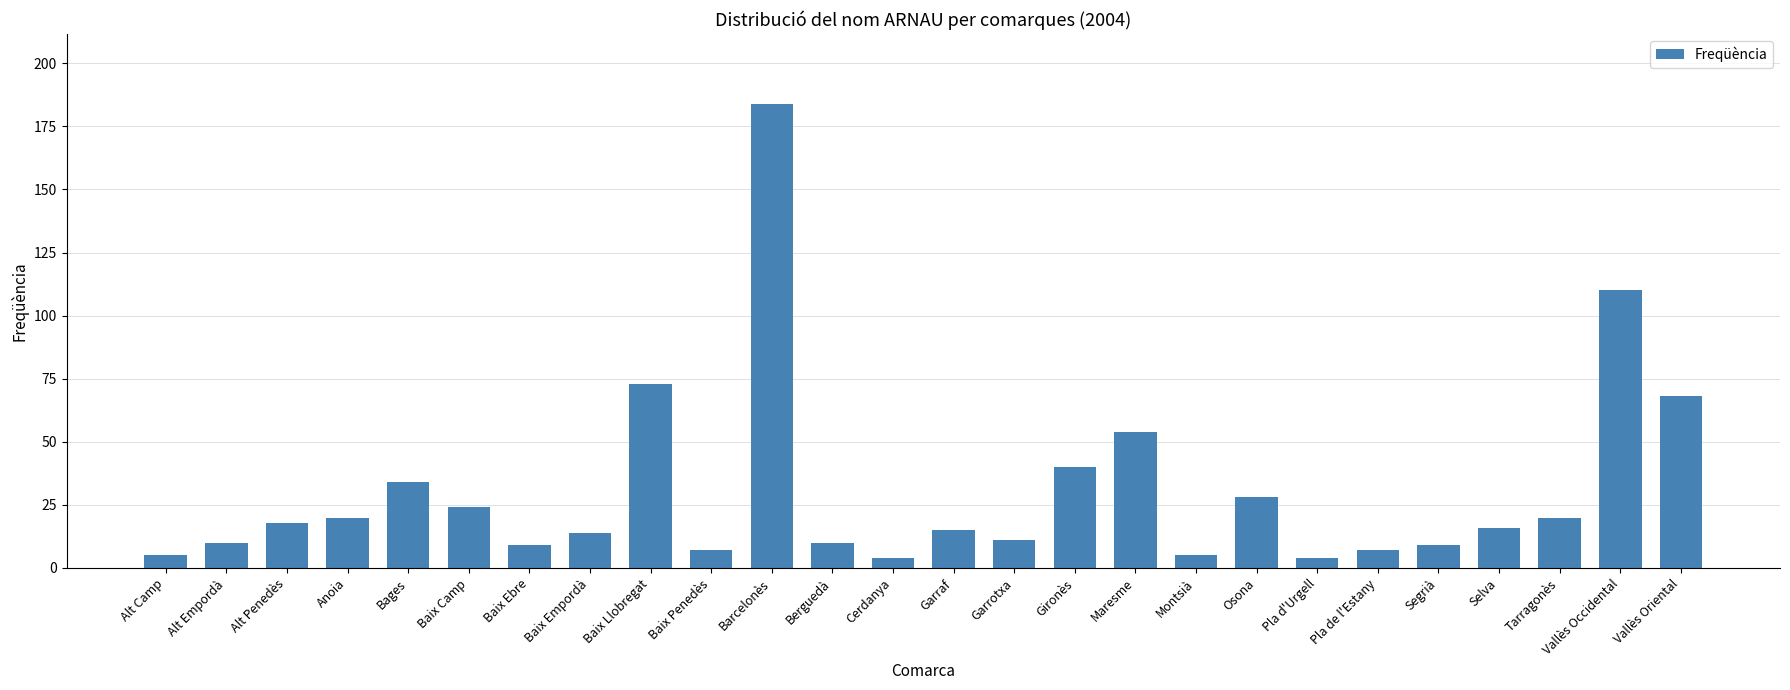

Reading left to right, list all the values displayed in this chart.

Alt Camp=5	Alt Empordà=10	Alt Penedès=18	Anoia=20	Bages=34	Baix Camp=24	Baix Ebre=9	Baix Empordà=14	Baix Llobregat=73	Baix Penedès=7	Barcelonès=184	Berguedà=10	Cerdanya=4	Garraf=15	Garrotxa=11	Gironès=40	Maresme=54	Montsià=5	Osona=28	Pla d'Urgell=4	Pla de l'Estany=7	Segrià=9	Selva=16	Tarragonès=20	Vallès Occidental=110	Vallès Oriental=68